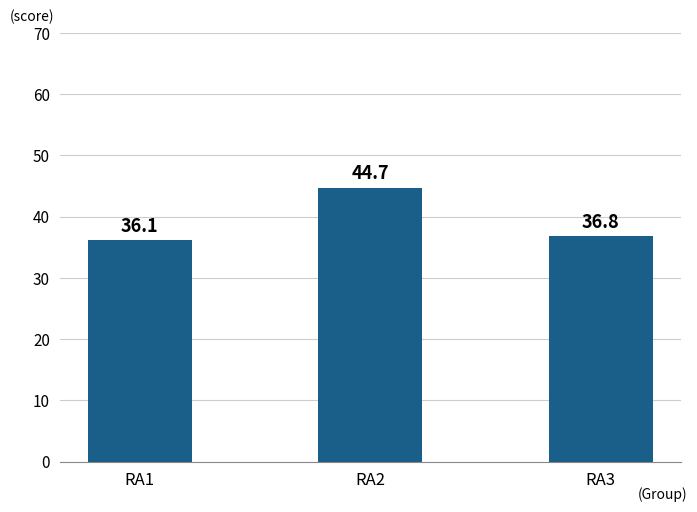

What is the approximate value at RA2?

44.7